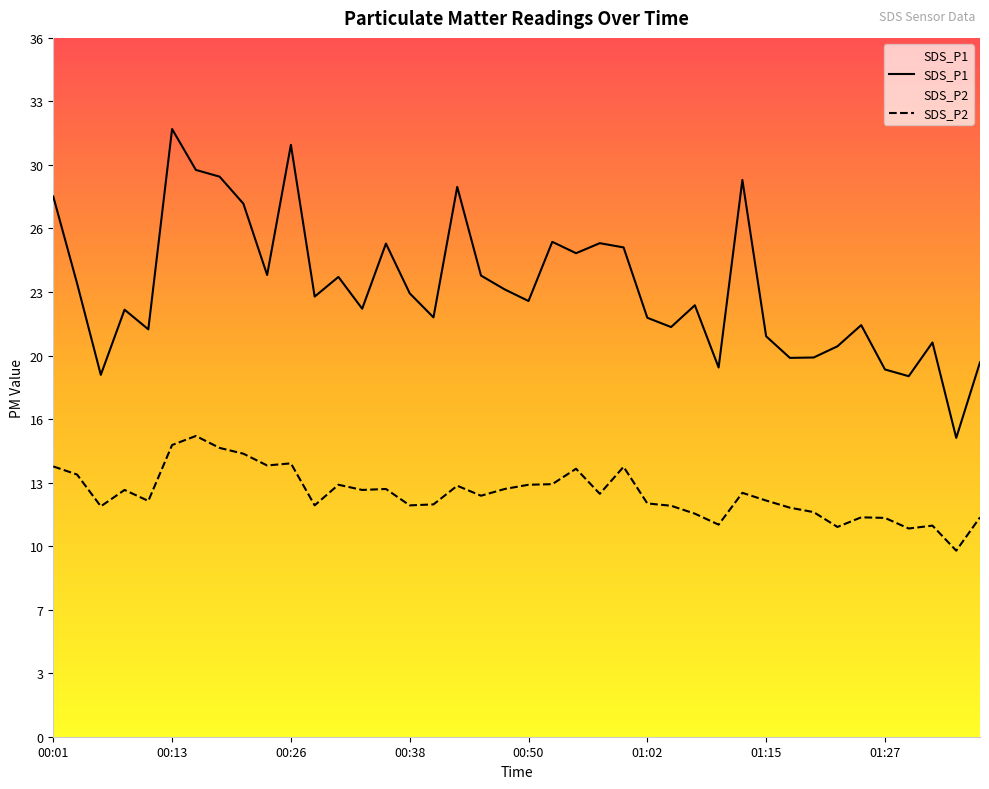

What are all the series names shown in the legend?

SDS_P1, SDS_P2